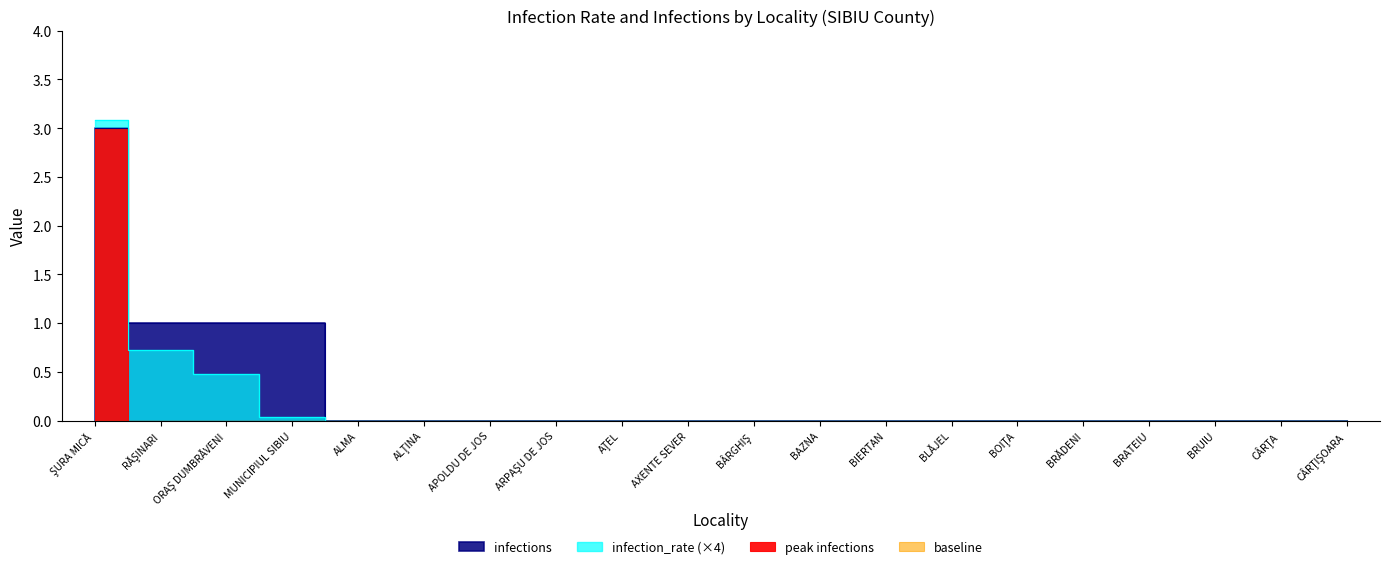

How many positive values does the infection_rate series have?

4